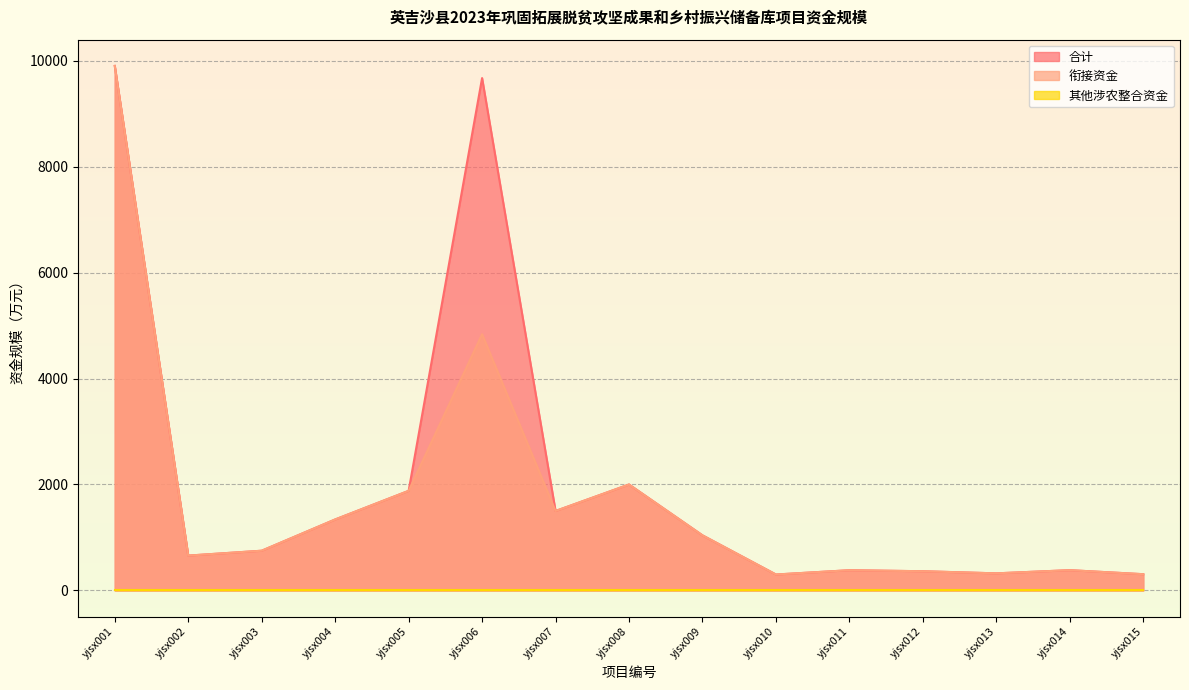

What is the total value across all series at yjsx006?

14506.0